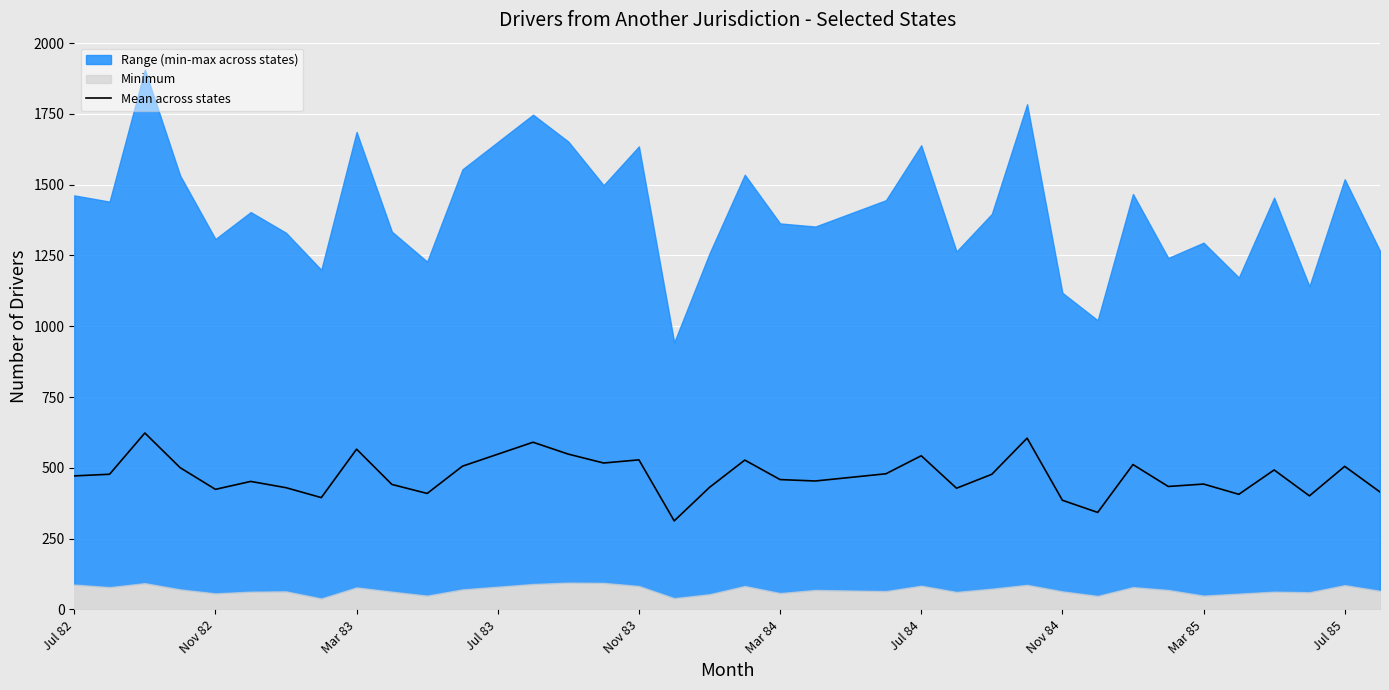

What is the difference between the second highest and second lowest values?

262.3